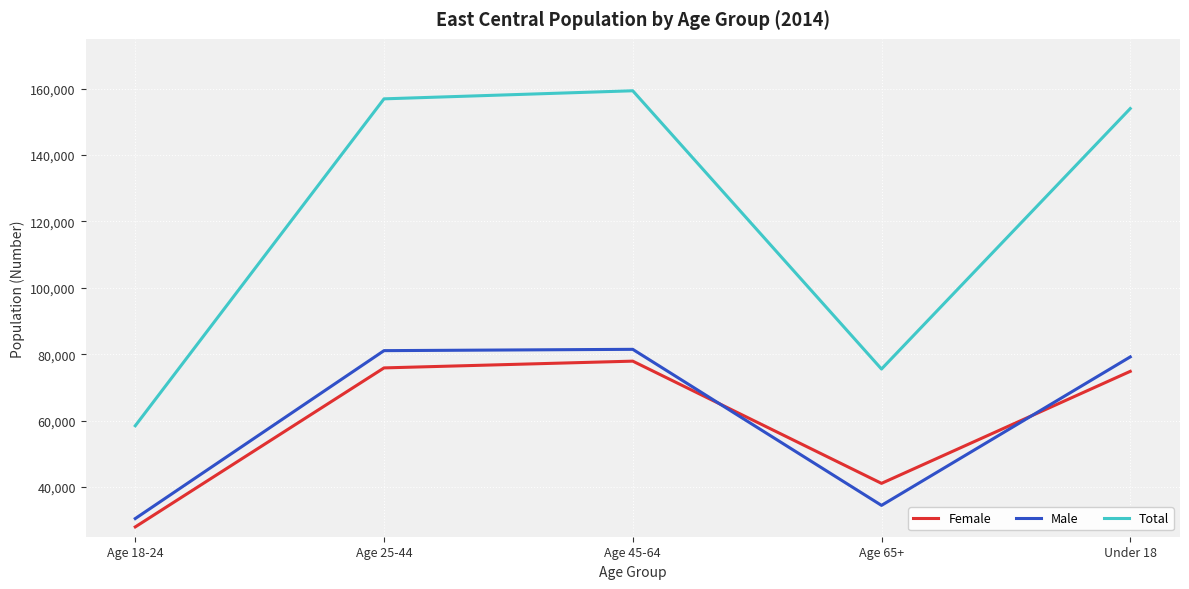

What is the maximum value for Male?

81457